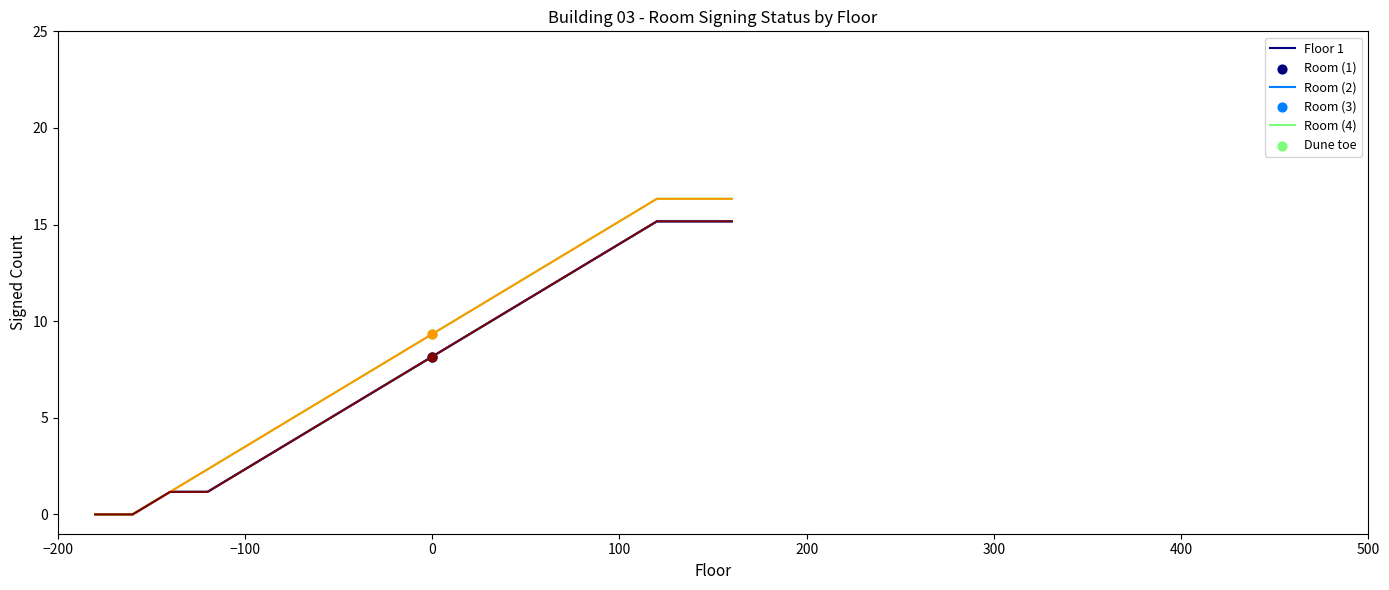

Which series has the largest total across all categories?

Room (2)